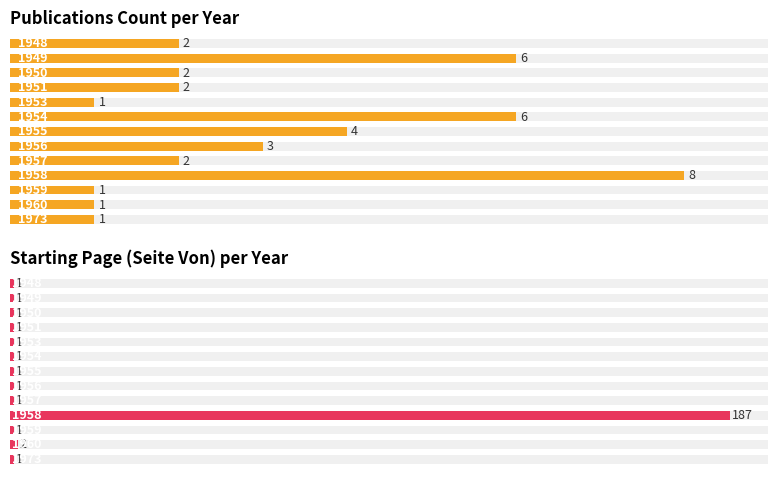

How many values in the Publication Count series are below 2?

4